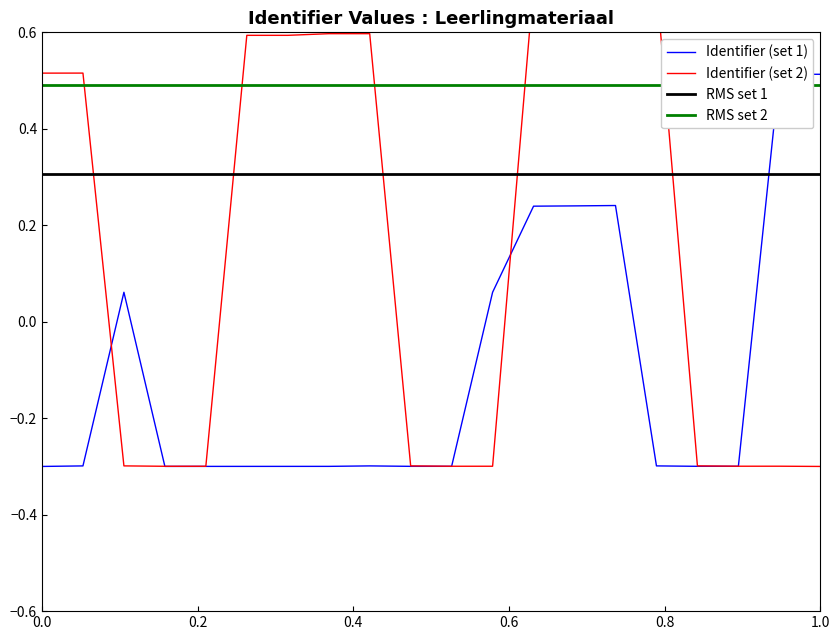

How many data points in Identifier2 are less than 0?

10